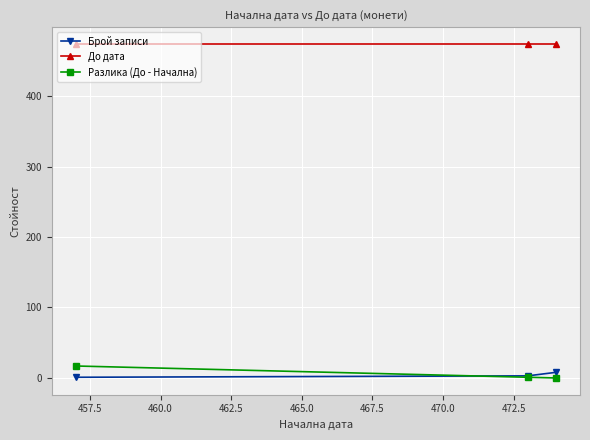

At how many categories does at least one series exceed 97?

3